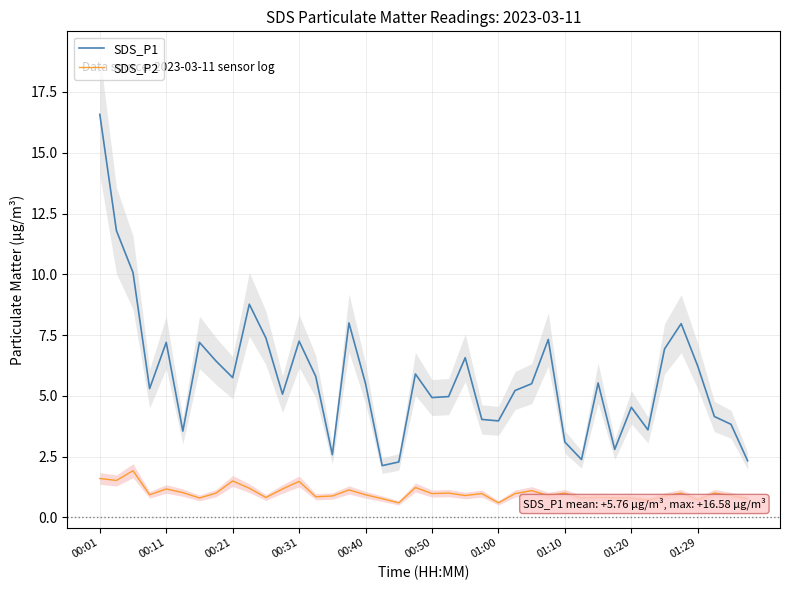

True or false: SDS_P2 and SDS_P1 intersect in this chart.

False